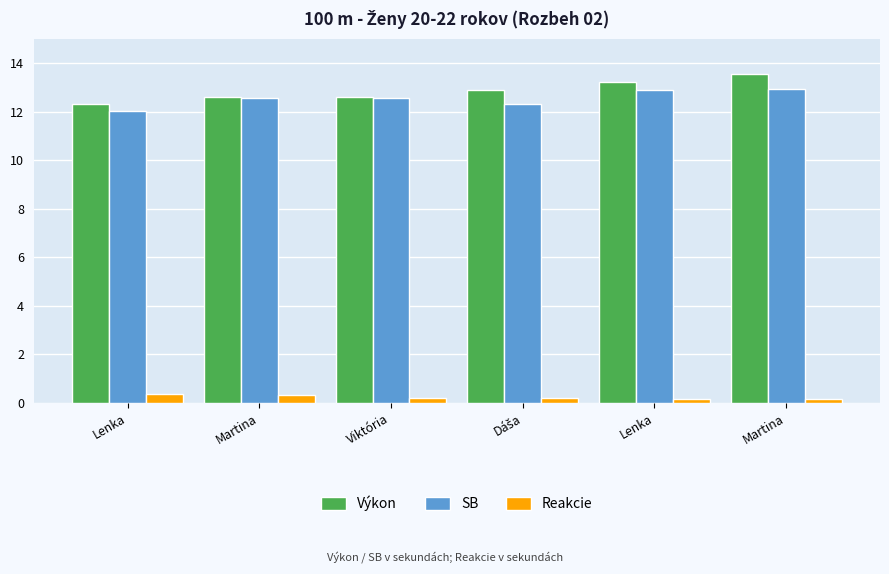

Reading right to left, extract all data points from this chart.

Výkon: Martina=13.6	Lenka=13.2	Dáša=12.9	Viktória=12.6	Martina=12.6	Lenka=12.3
SB: Martina=12.9	Lenka=12.9	Dáša=12.3	Viktória=12.5	Martina=12.5	Lenka=12.0
Reakcie: Martina=0.2	Lenka=0.2	Dáša=0.2	Viktória=0.2	Martina=0.3	Lenka=0.4